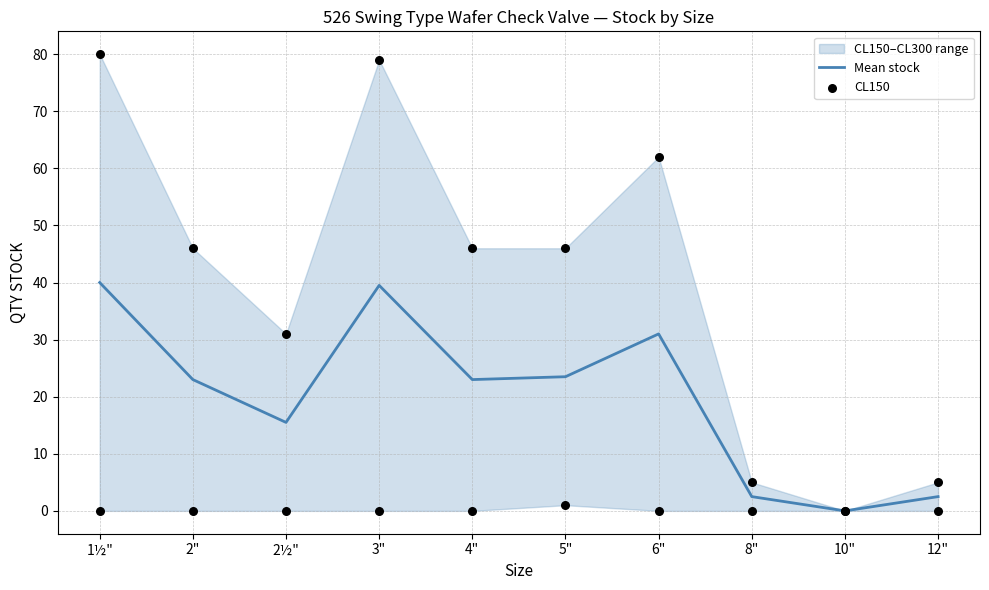

At which label does Mean stock reach its minimum?

10"